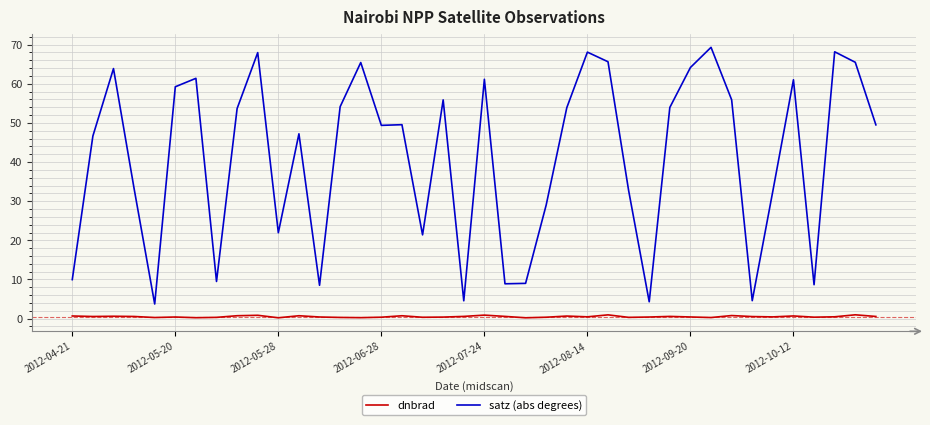

What is the greatest value displayed?

69.3